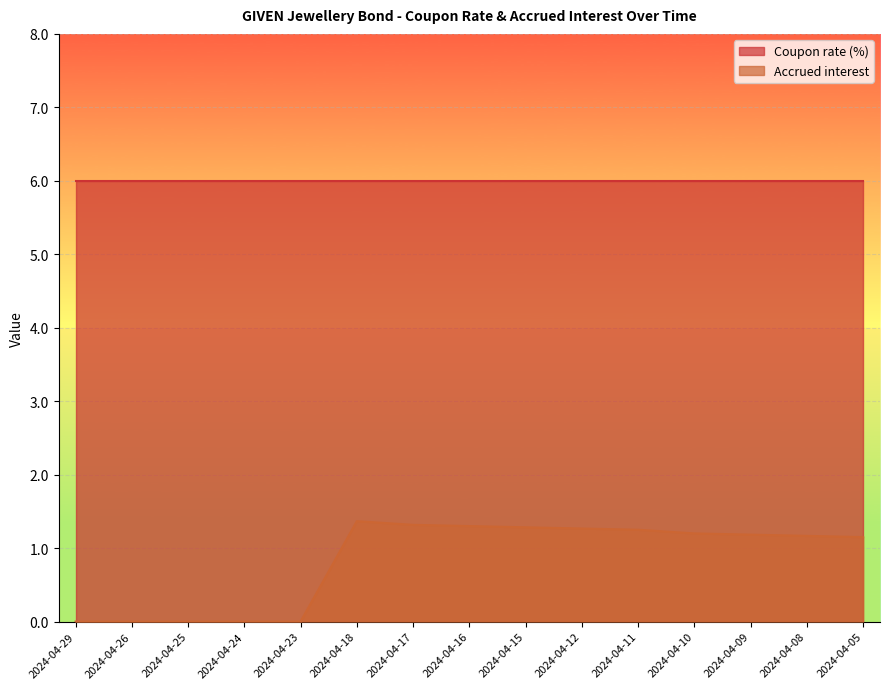

What is the sum of the values at 2024-04-08 and 2024-04-18?

2.5